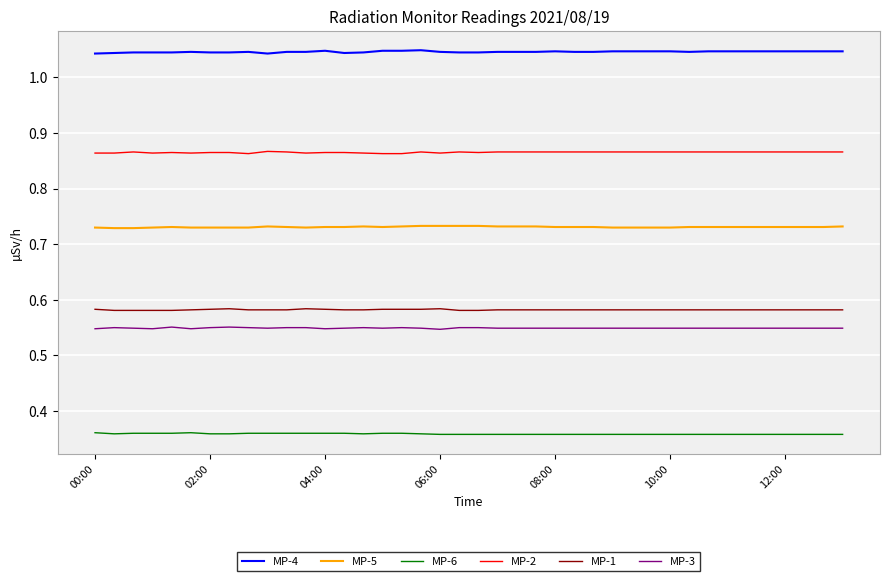

True or false: MP-2 and MP-1 intersect in this chart.

False